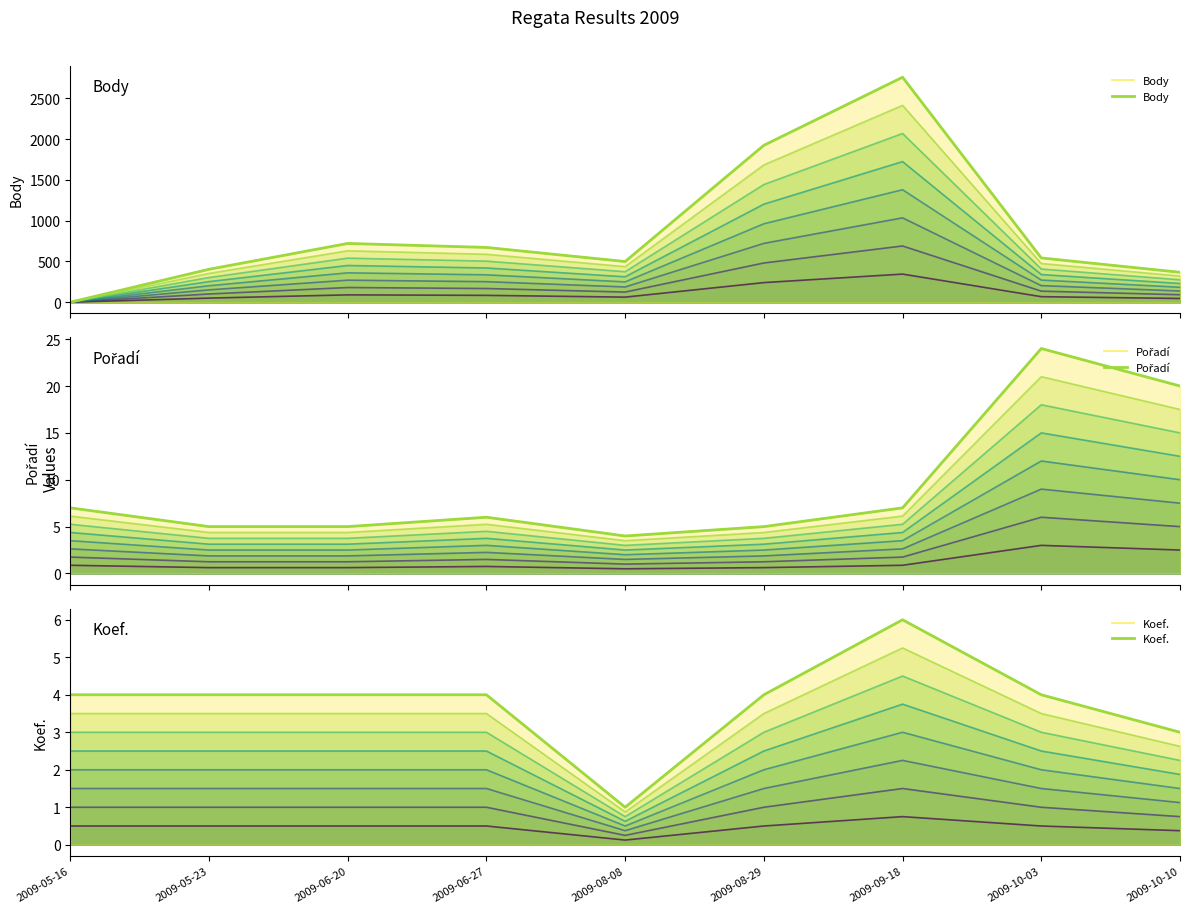

Count the number of categories in the chart.

9